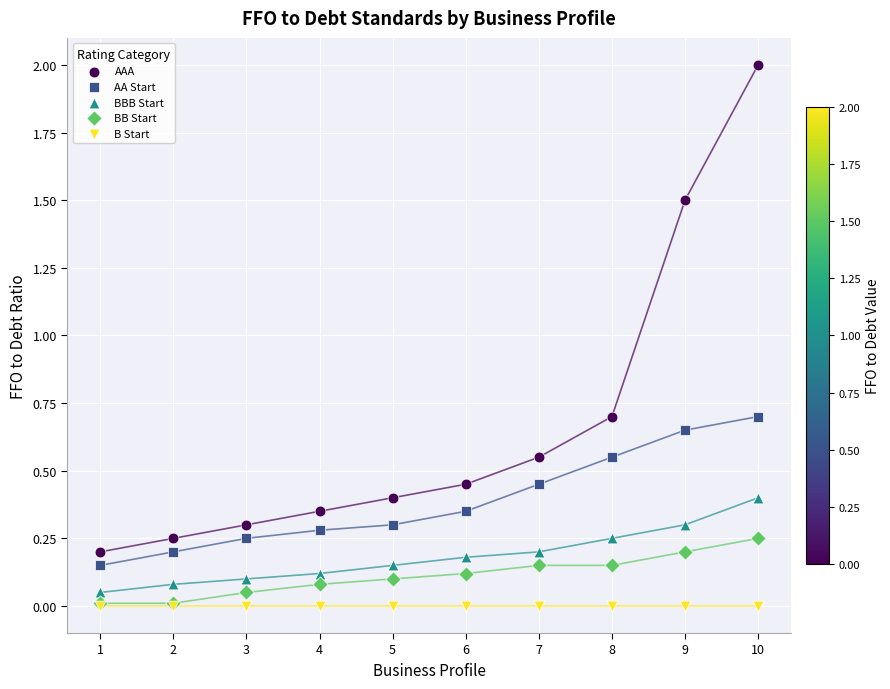

What are all the series names shown in the legend?

AAA, AA Start, BBB Start, BB Start, B Start